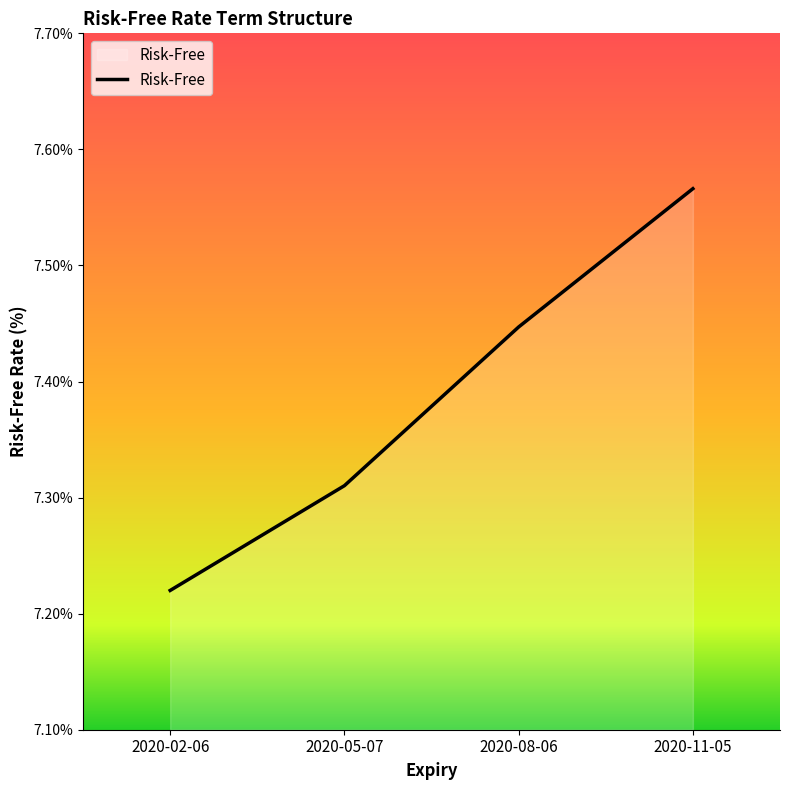

What is the sum of the values at 2020-08-06 and 2020-02-06?

14.7